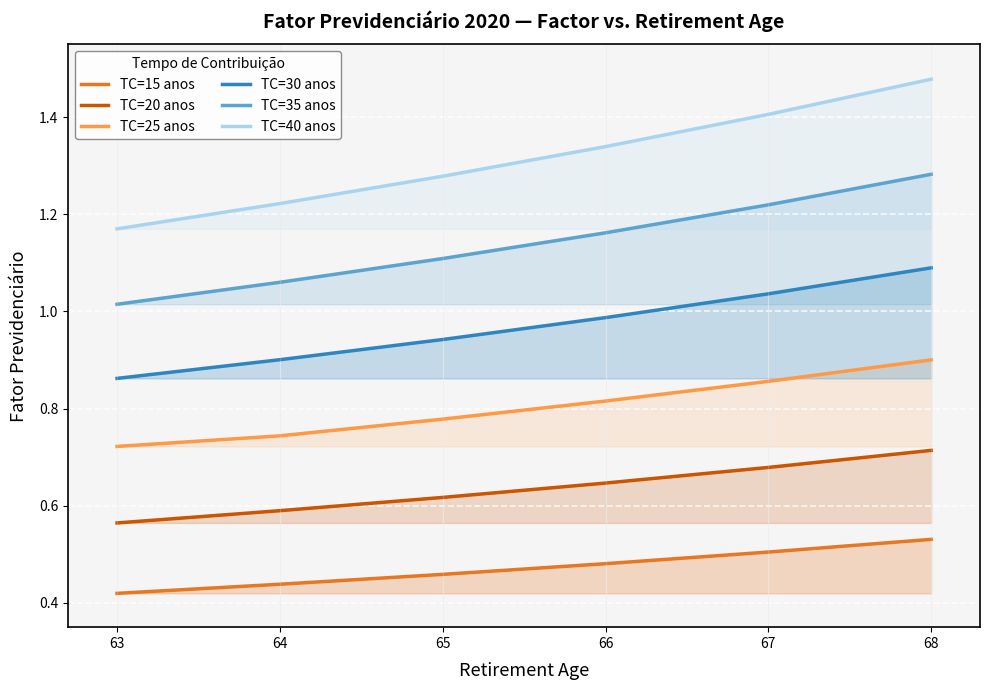

What are all the series names shown in the legend?

TC=15 anos, TC=20 anos, TC=25 anos, TC=30 anos, TC=35 anos, TC=40 anos